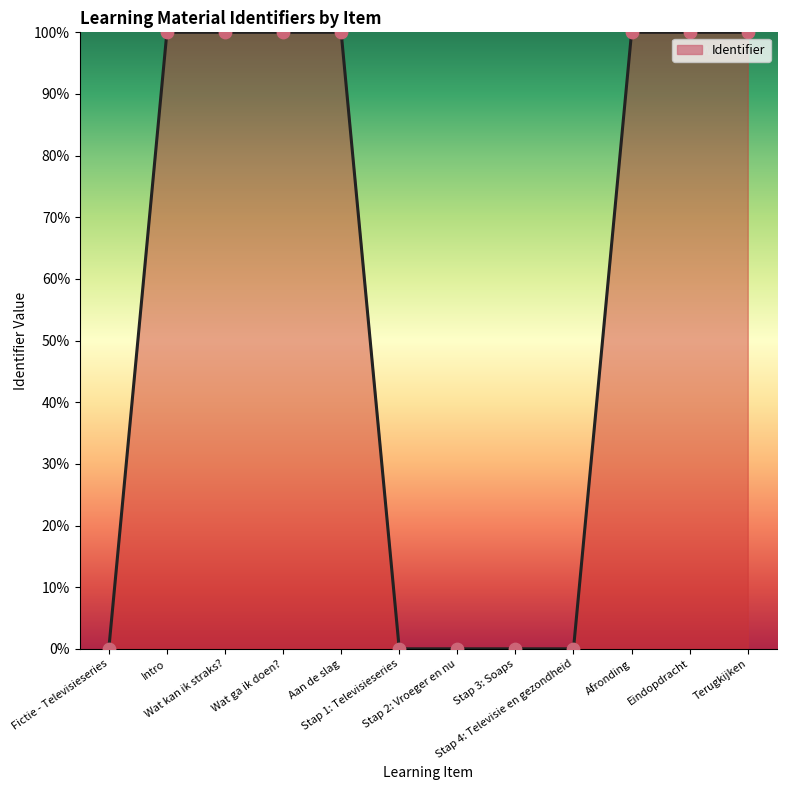

What is the change in value from Fictie - Televisieseries to Terugkijken?

+100.0